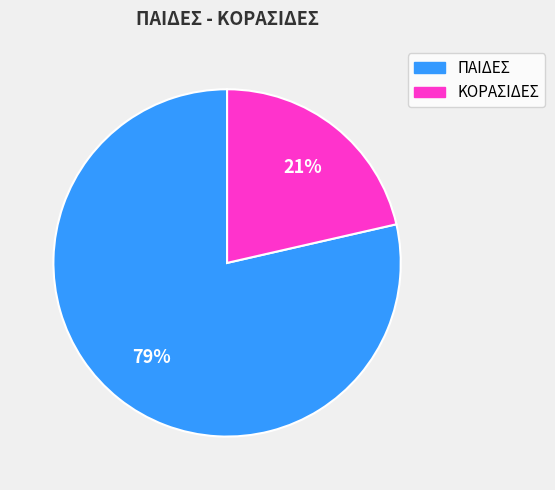

To the nearest percent, what portion does ΠΑΙΔΕΣ represent?

79%